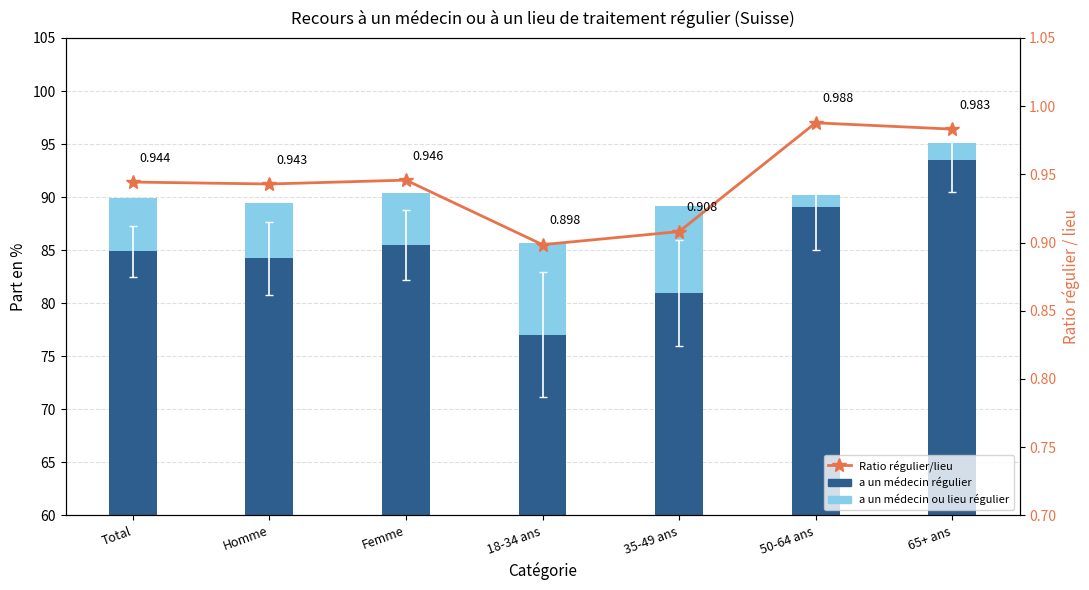

At which category is the sum across all series the highest?

65+ ans